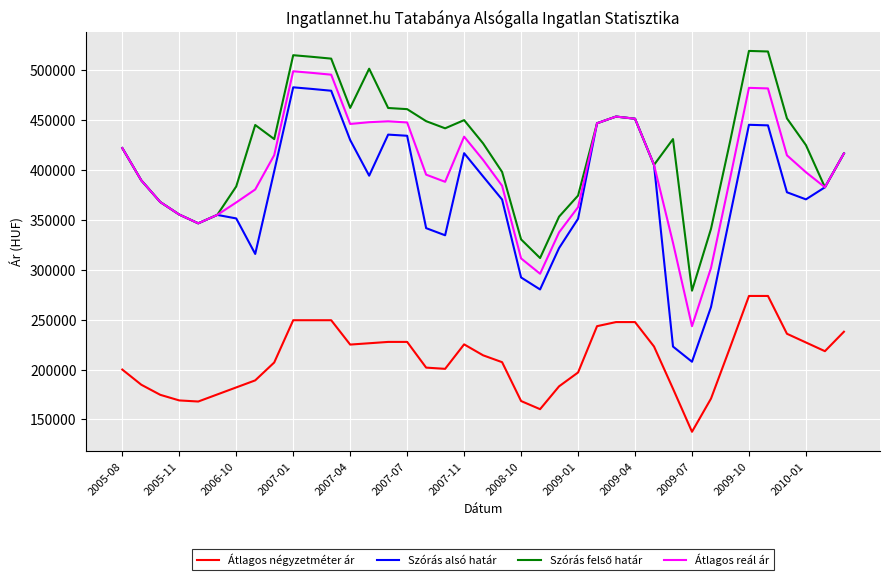

What is the difference between the maximum and second lowest values in the Átlagos reál ár series?

203041